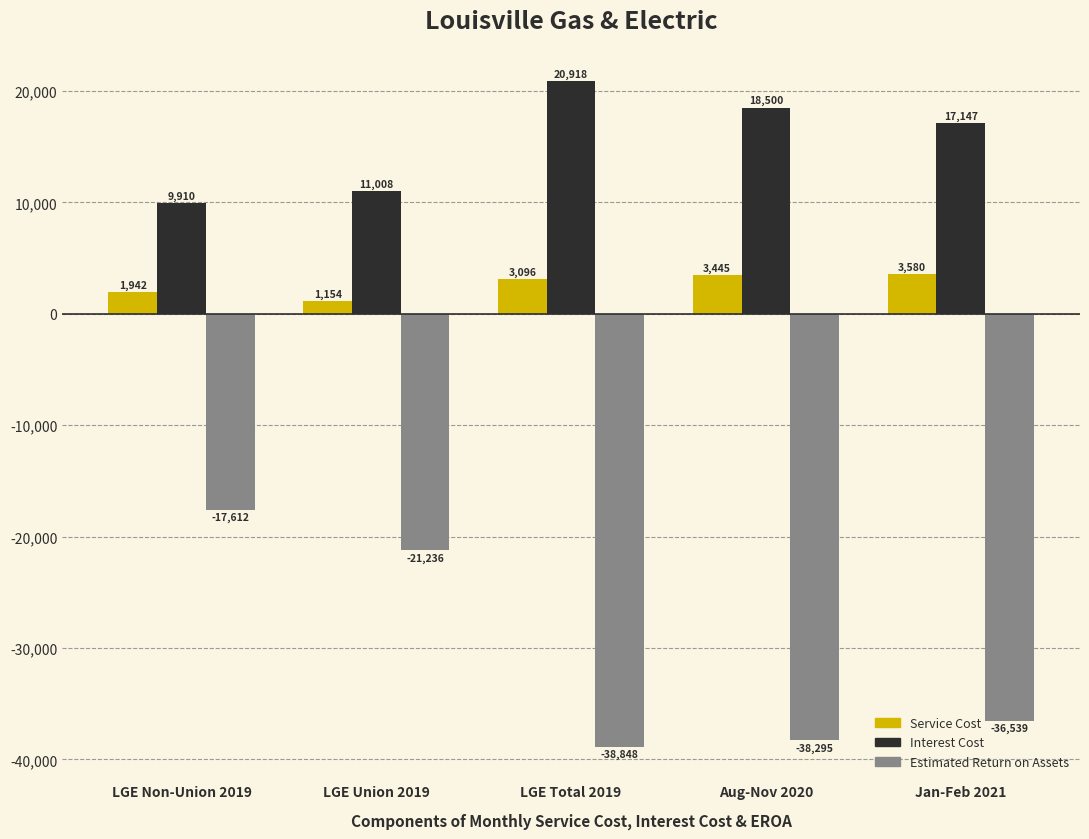

The Interest Cost series shows 5032.6 at Aug-Nov 2020. True or false?

False